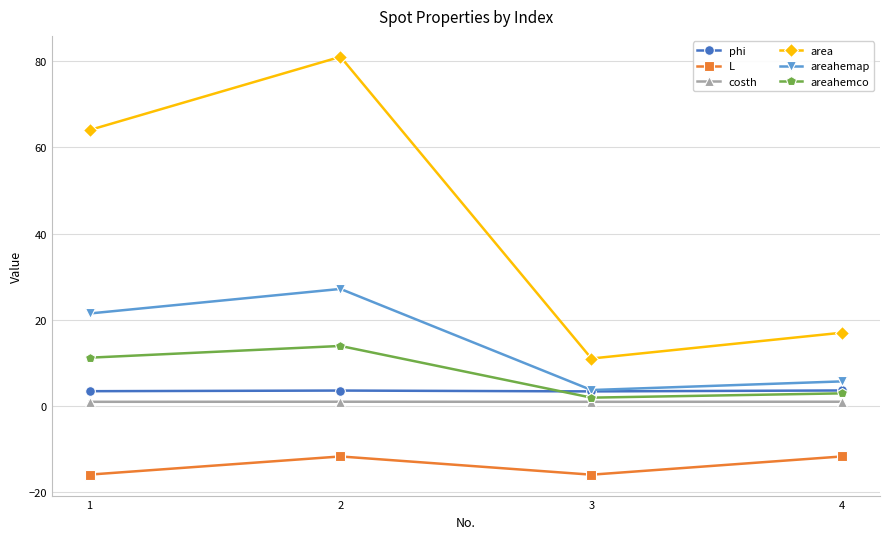

What is the value of the L point at the 3rd from the left?

-15.9